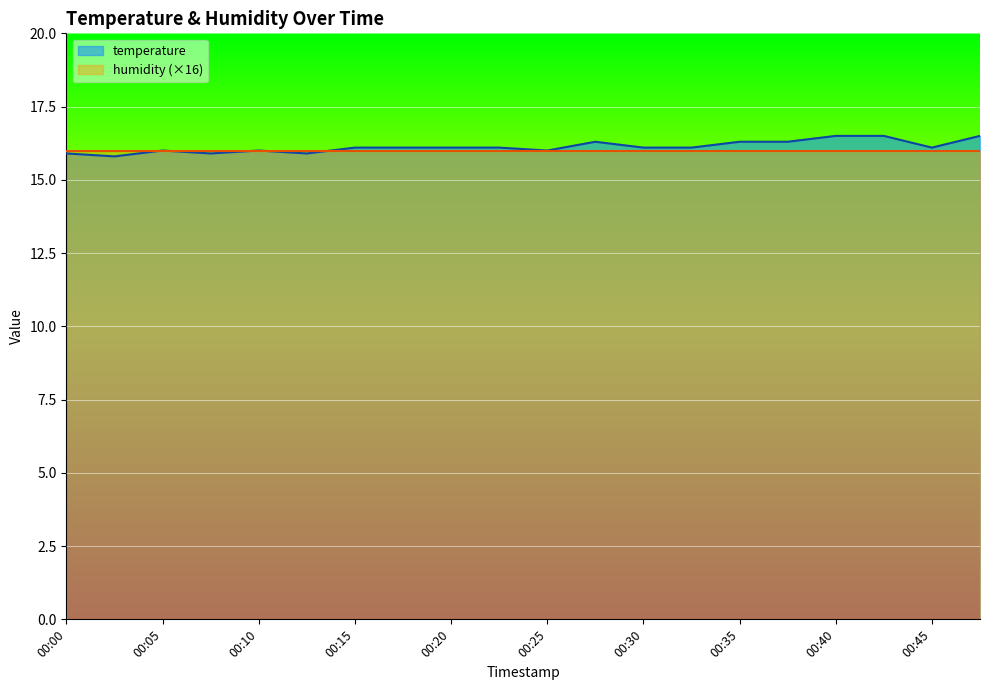

Does the chart display data point markers on the line(s)?

No